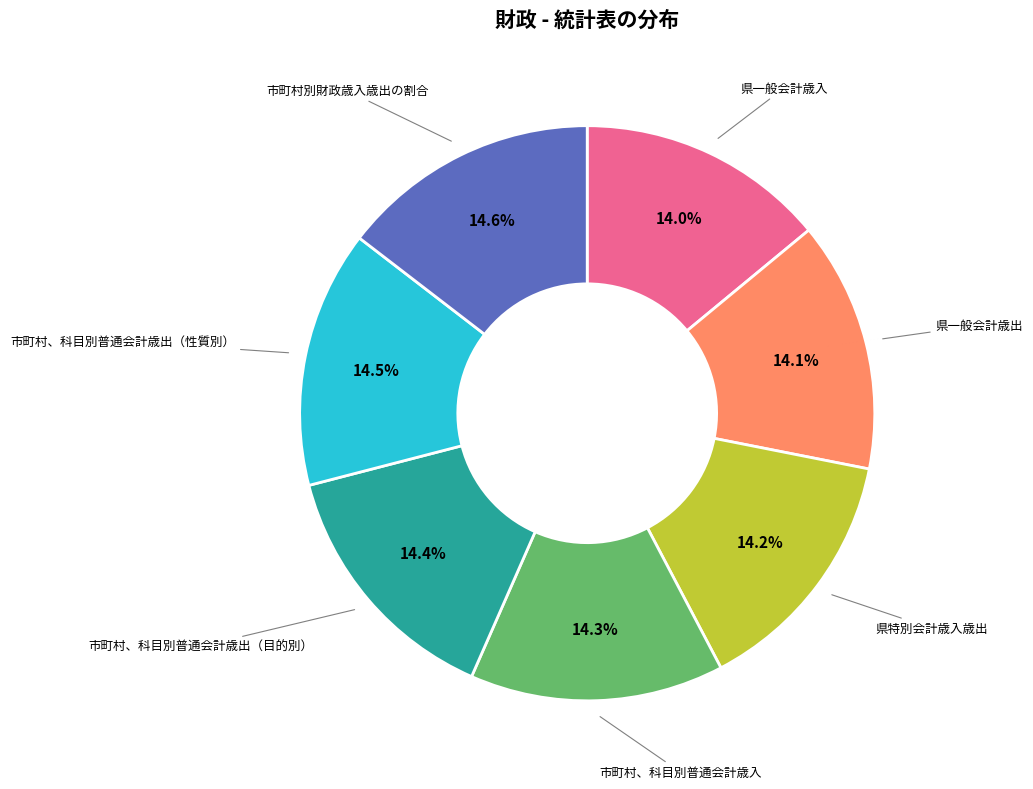

Does any single category account for the majority?

No